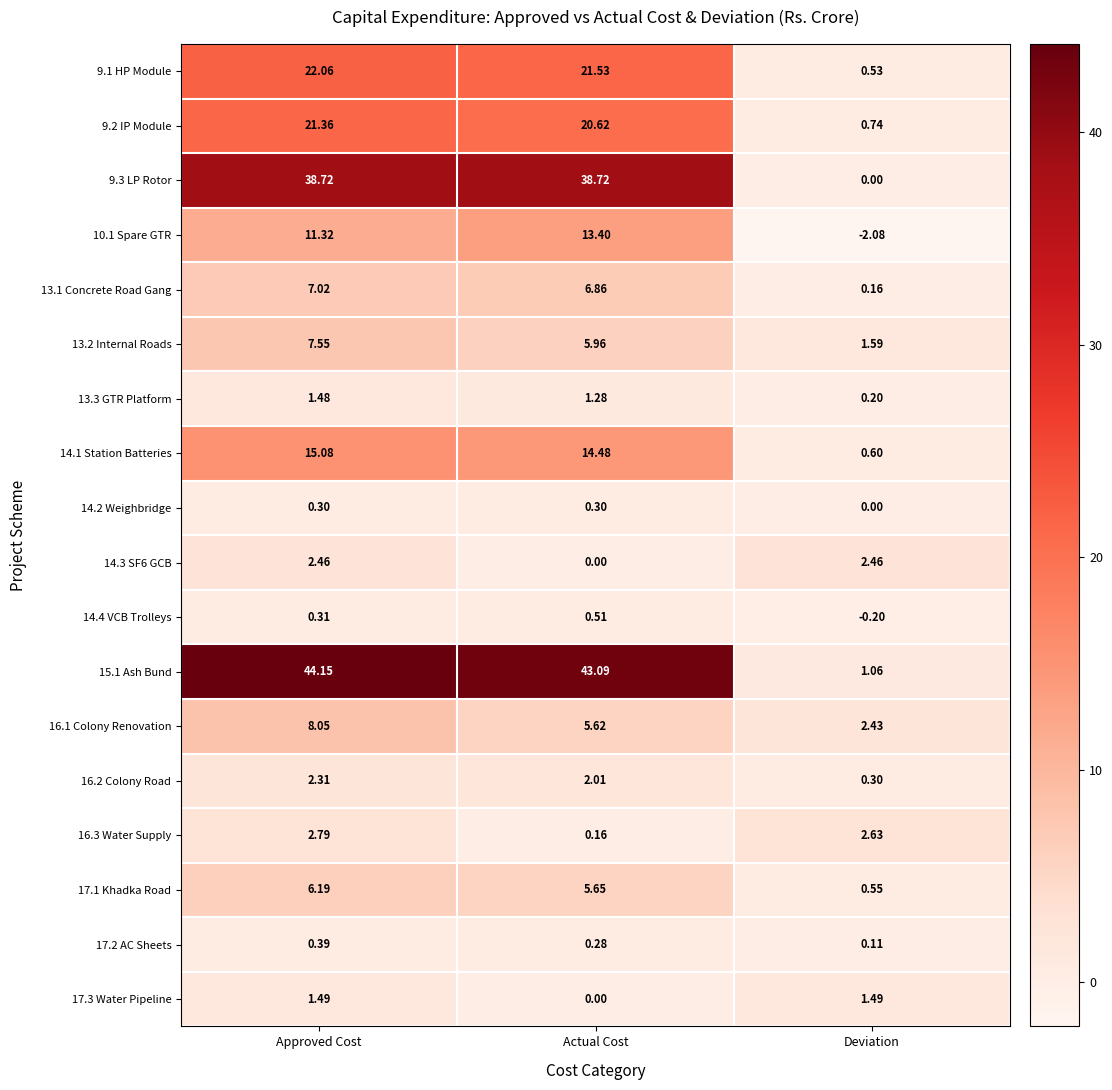

Rank the series by their maximum value, from lowest to highest.

14.2 Weighbridge, 17.2 AC Sheets, 14.4 VCB Trolleys, 13.3 GTR Platform, 17.3 Water Pipeline, 16.2 Colony Road, 14.3 SF6 GCB, 16.3 Water Supply, 17.1 Khadka Road, 13.1 Concrete Road Gang, 13.2 Internal Roads, 16.1 Colony Renovation, 10.1 Spare GTR, 14.1 Station Batteries, 9.2 IP Module, 9.1 HP Module, 9.3 LP Rotor, 15.1 Ash Bund